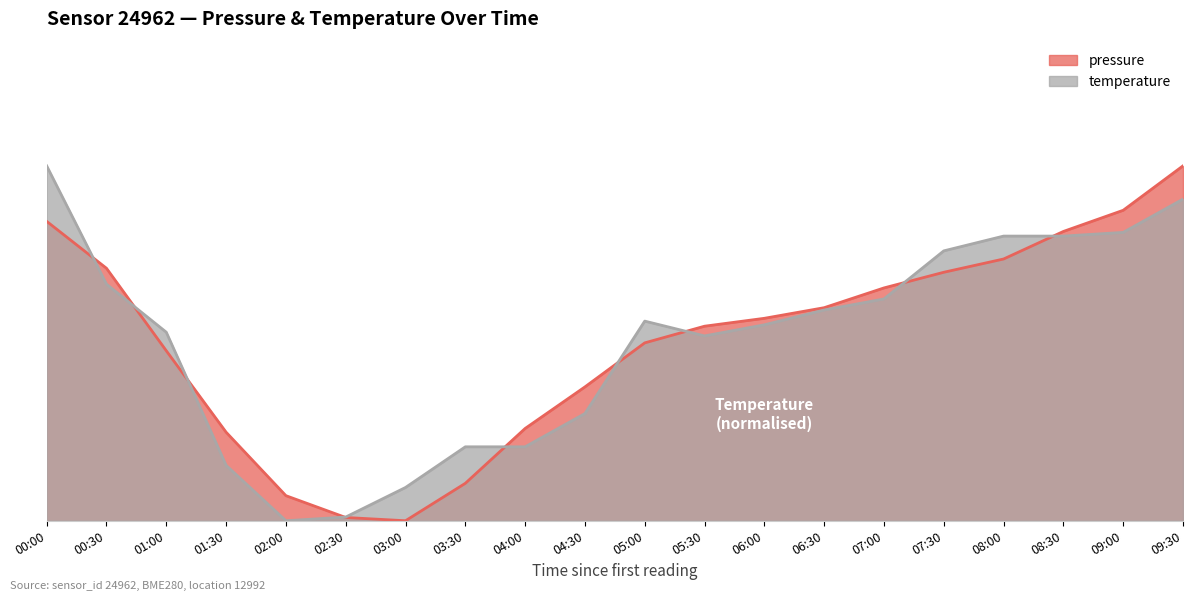

Between 07:00 and 03:30, which is larger?

07:00